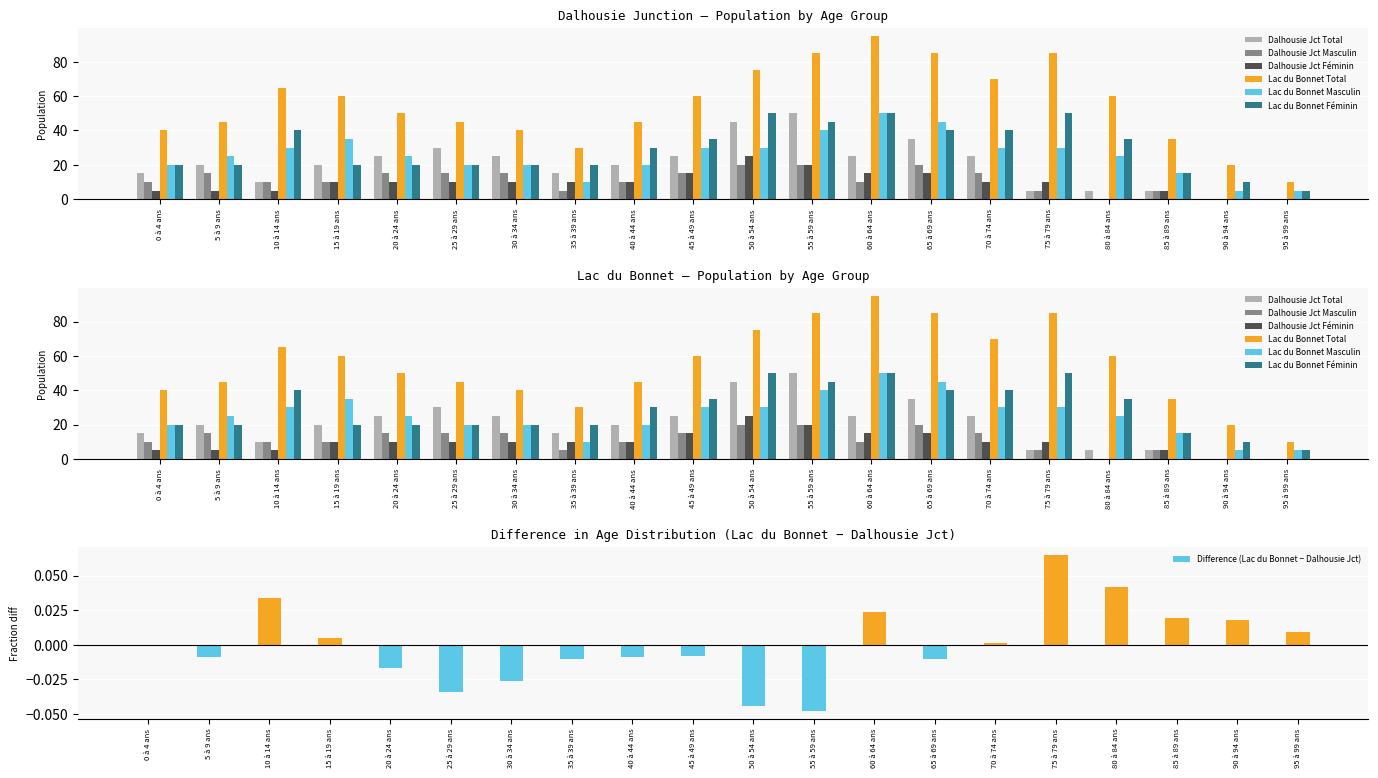

Which category has the highest value in the Dalhousie Jct Masculin series?

50 à 54 ans